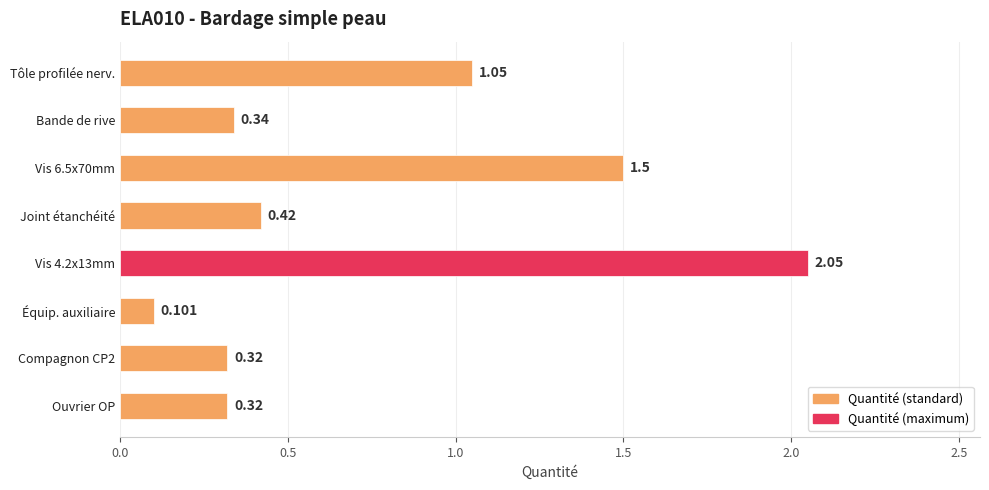

What is the difference between the maximum and second lowest values?

1.7